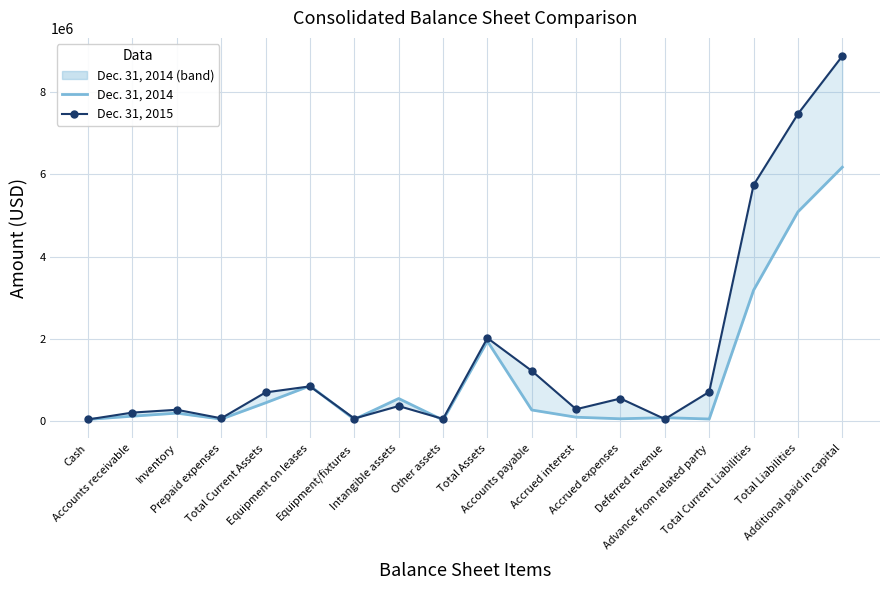

How many categories are shown in the chart?

18